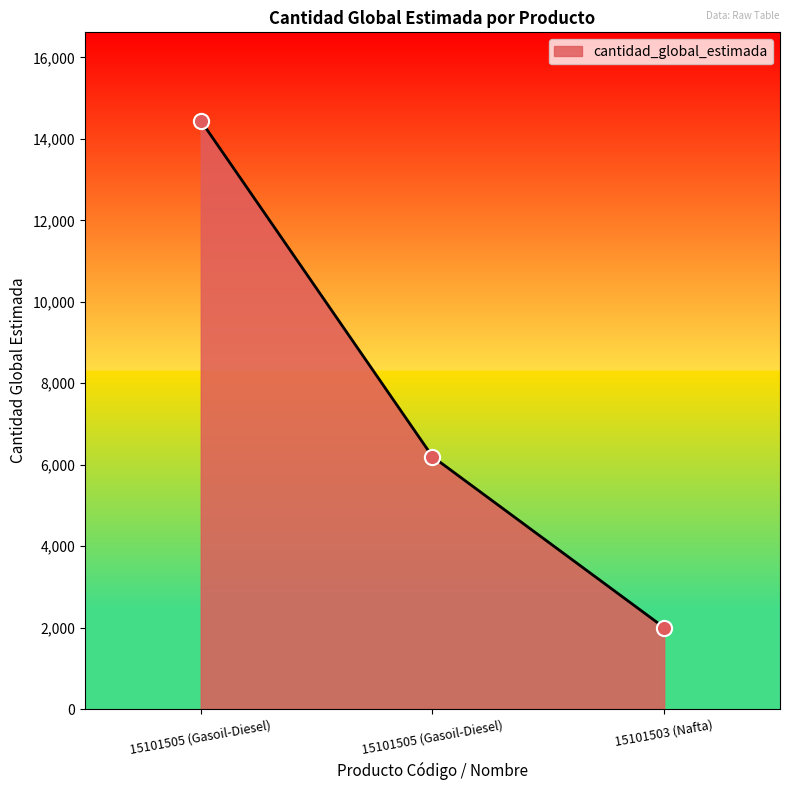

How many lines are shown in the chart?

1